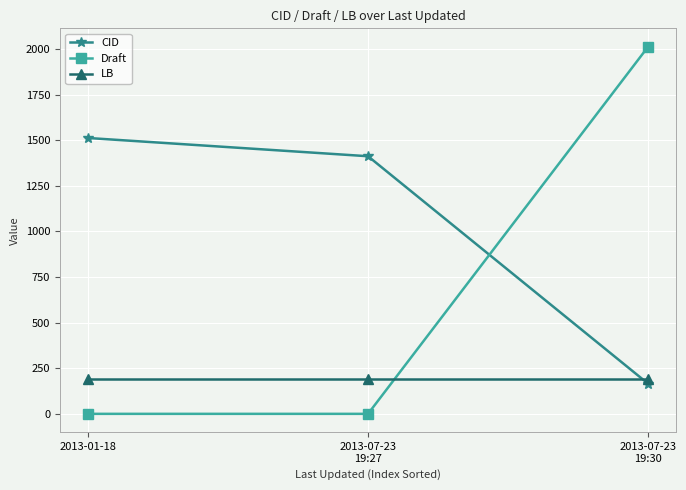

What are all the series names shown in the legend?

CID, Draft, LB